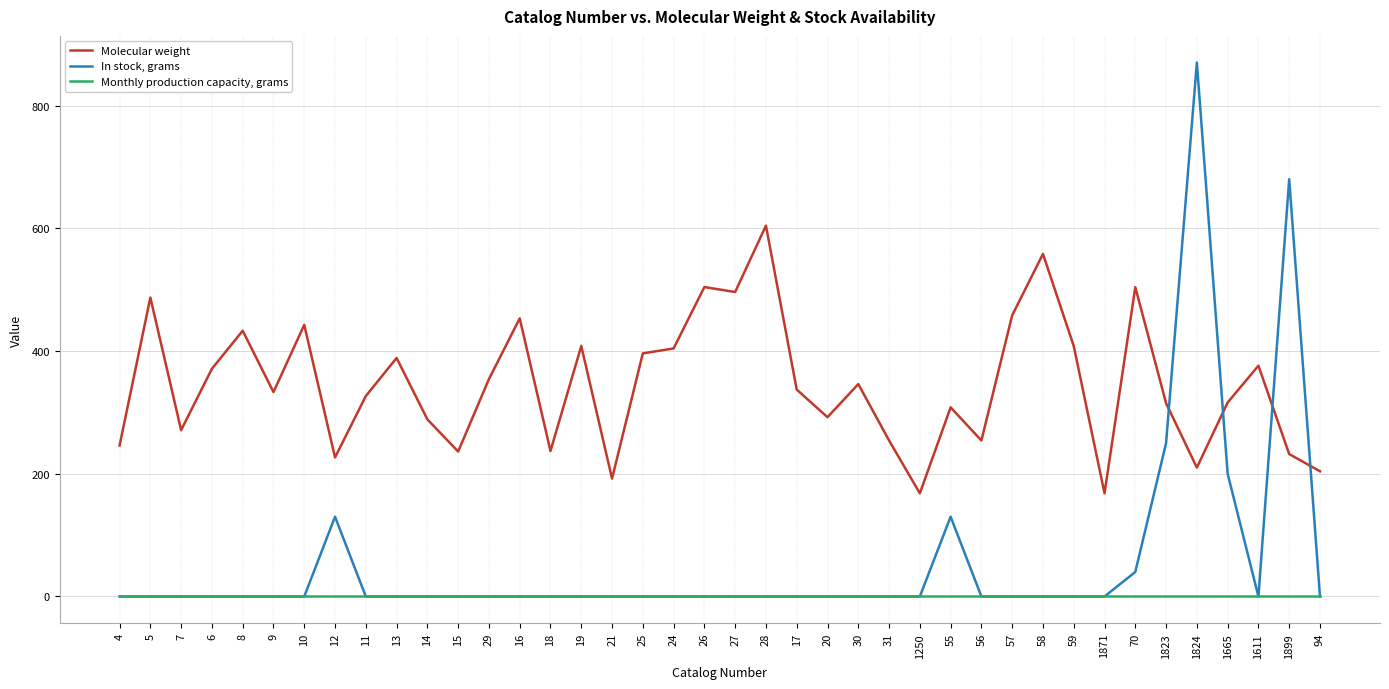

The Monthly production capacity, grams series shows 0.0 at 1823. True or false?

True